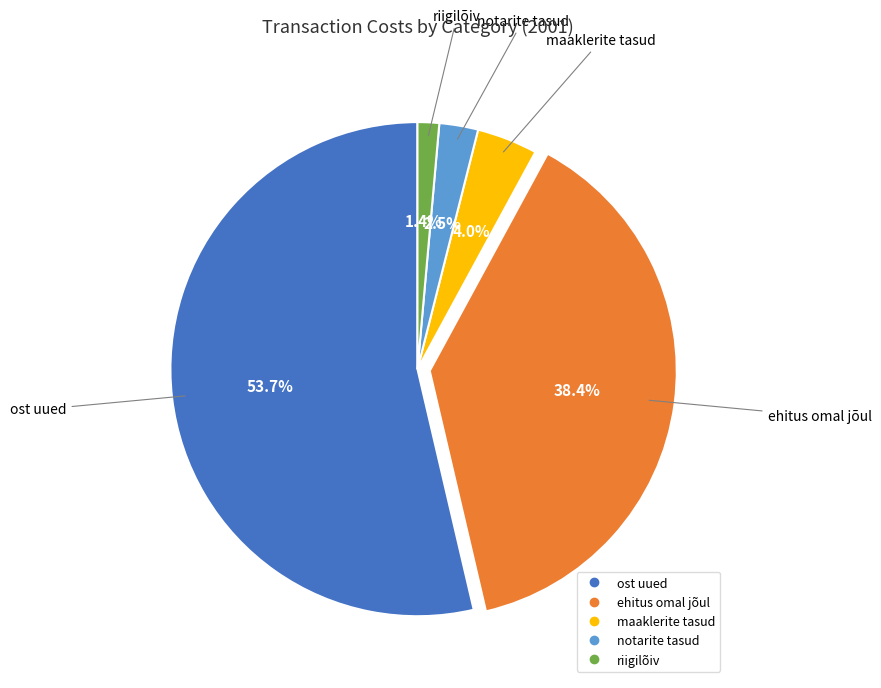

Do notarite tasud and riigilõiv together represent more than half of the pie?

No